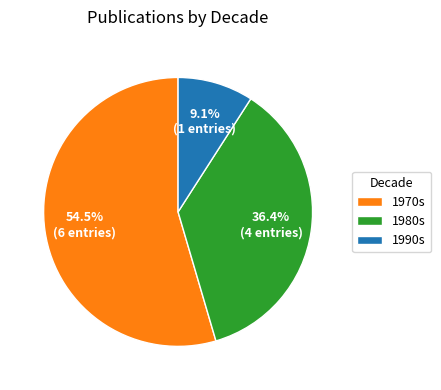

How many slices are in this pie chart?

3